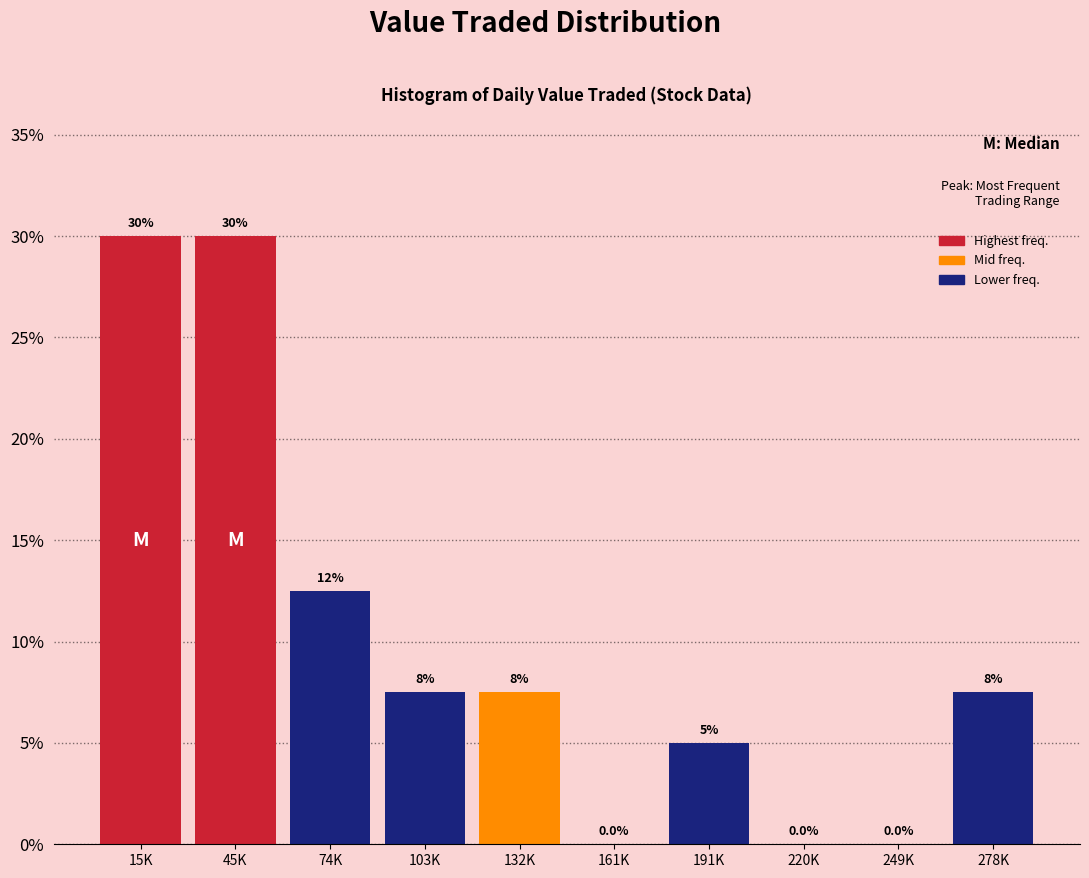

Reading left to right, what are all the values shown in this chart?

15K=30.0	45K=30.0	74K=12.5	103K=7.5	132K=7.5	161K=0.0	191K=5.0	220K=0.0	249K=0.0	278K=7.5